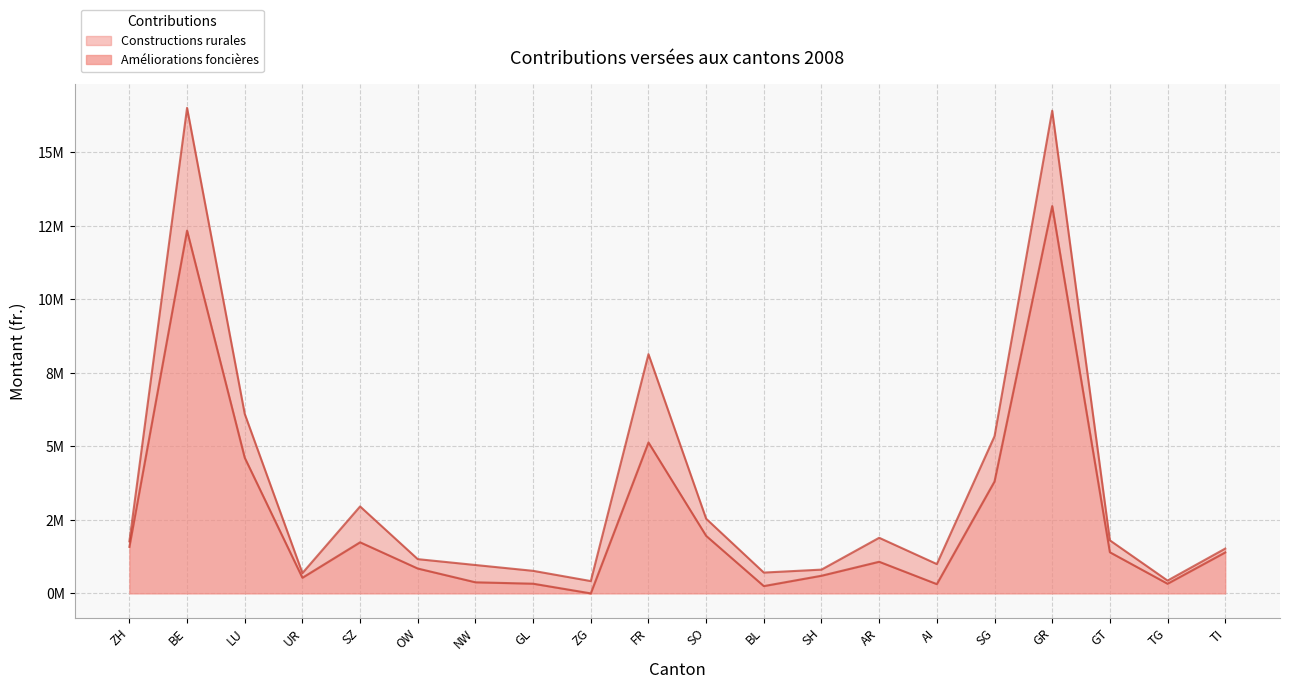

What is the average value?

2589124